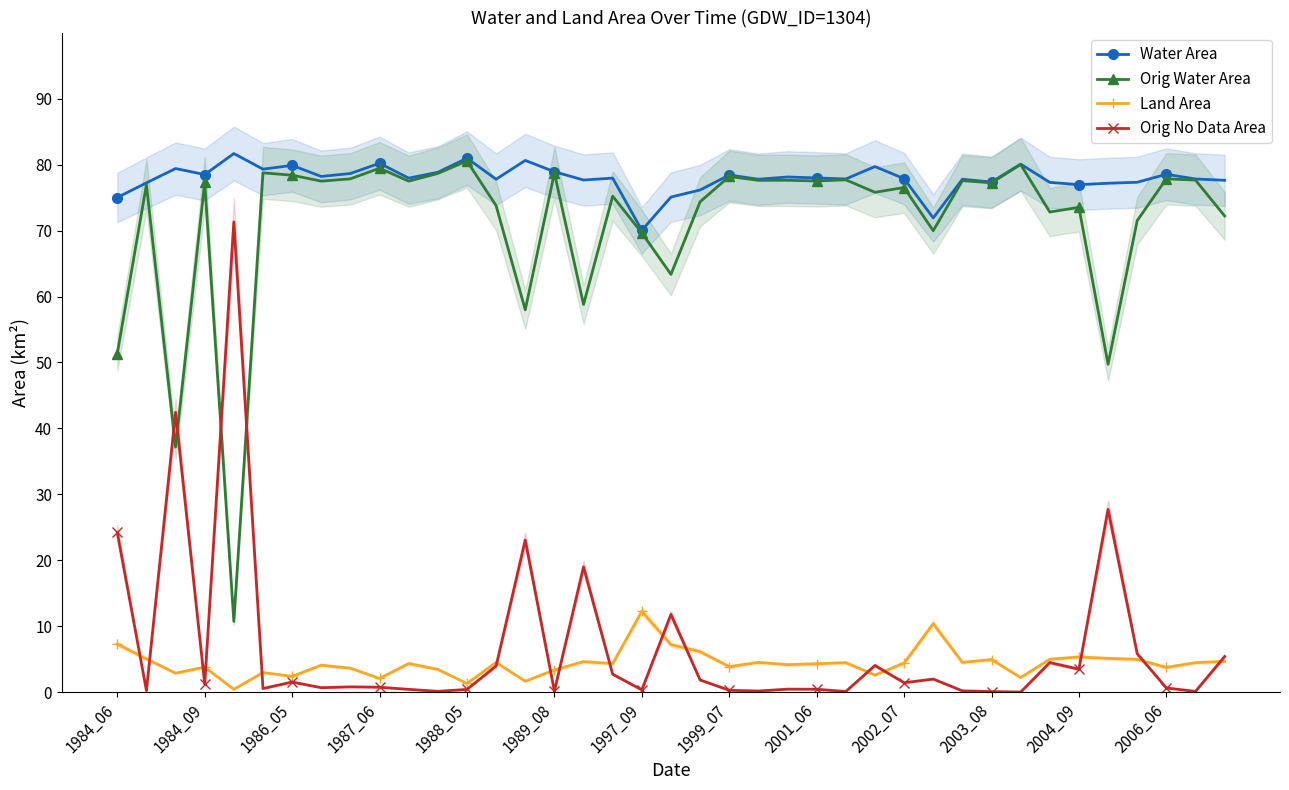

True or false: Water Area and Orig No Data Area cross at least once.

False